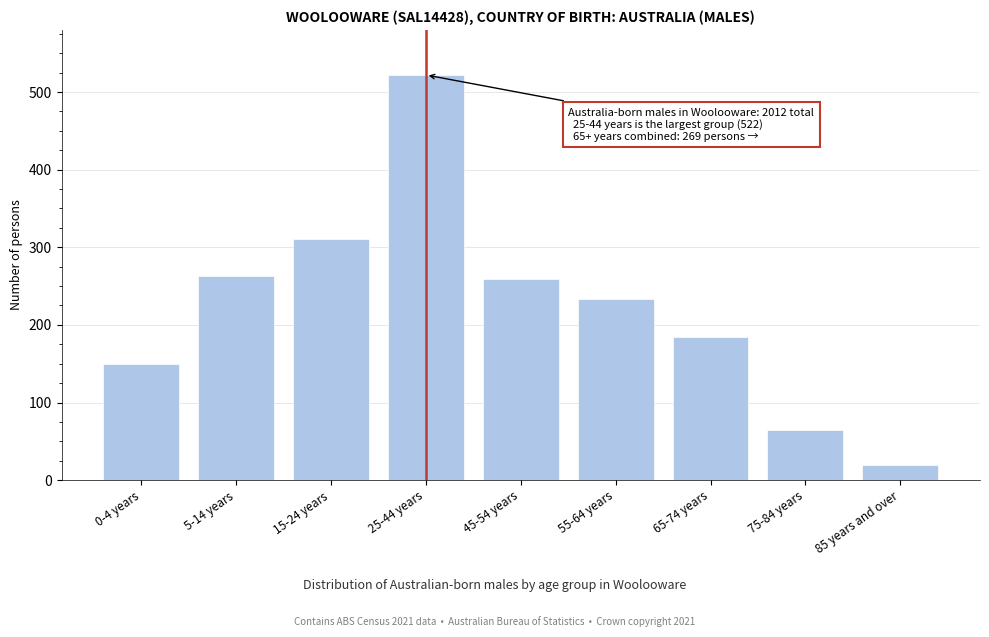

Reading right to left, transcribe all the data shown in this chart.

85 years and over=20	75-84 years=65	65-74 years=184	55-64 years=233	45-54 years=259	25-44 years=522	15-24 years=311	5-14 years=263	0-4 years=149